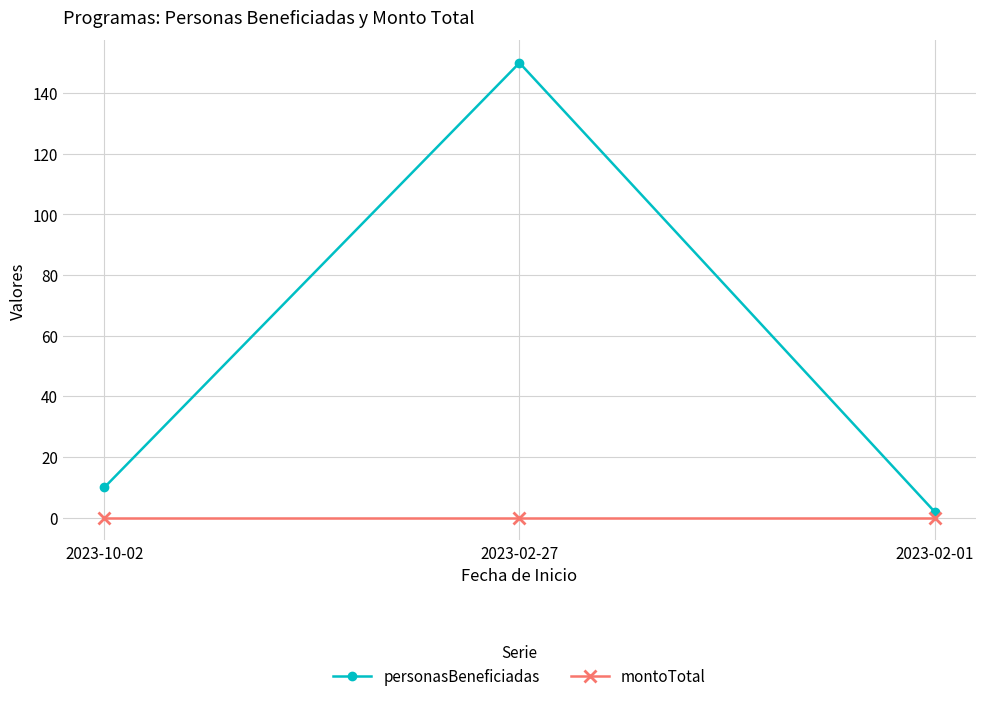

What is the difference between the highest and lowest values at 2023-02-27?

150